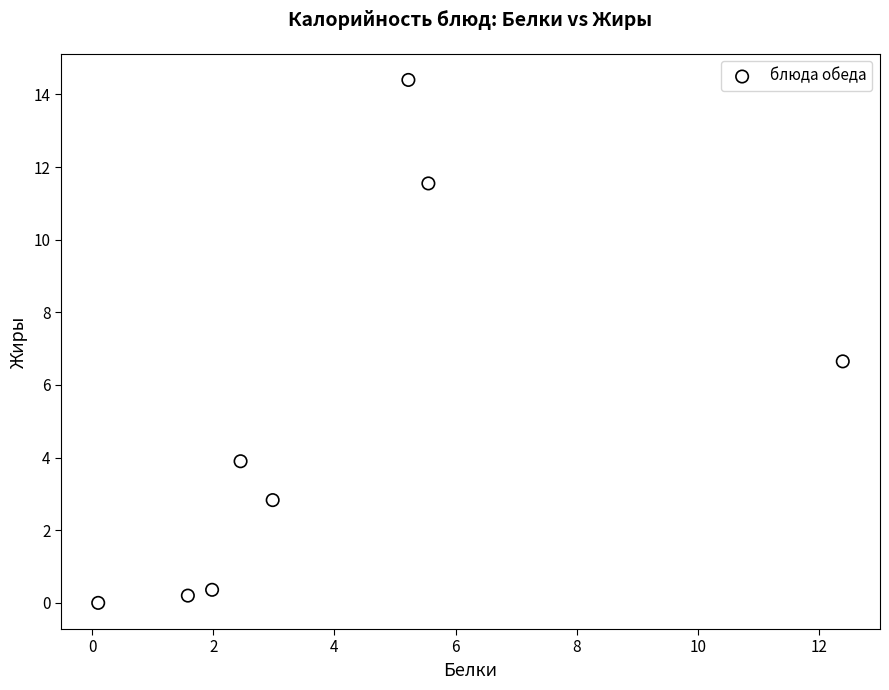

What is the range of Y values (max minus min)?

14.4